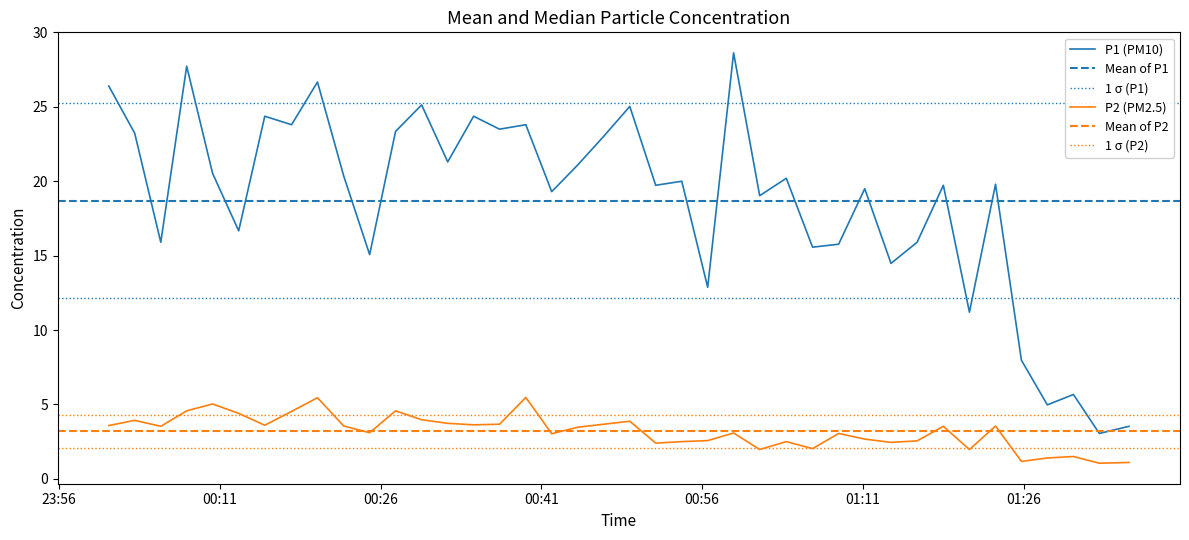

How many distinct data groups are displayed?

2